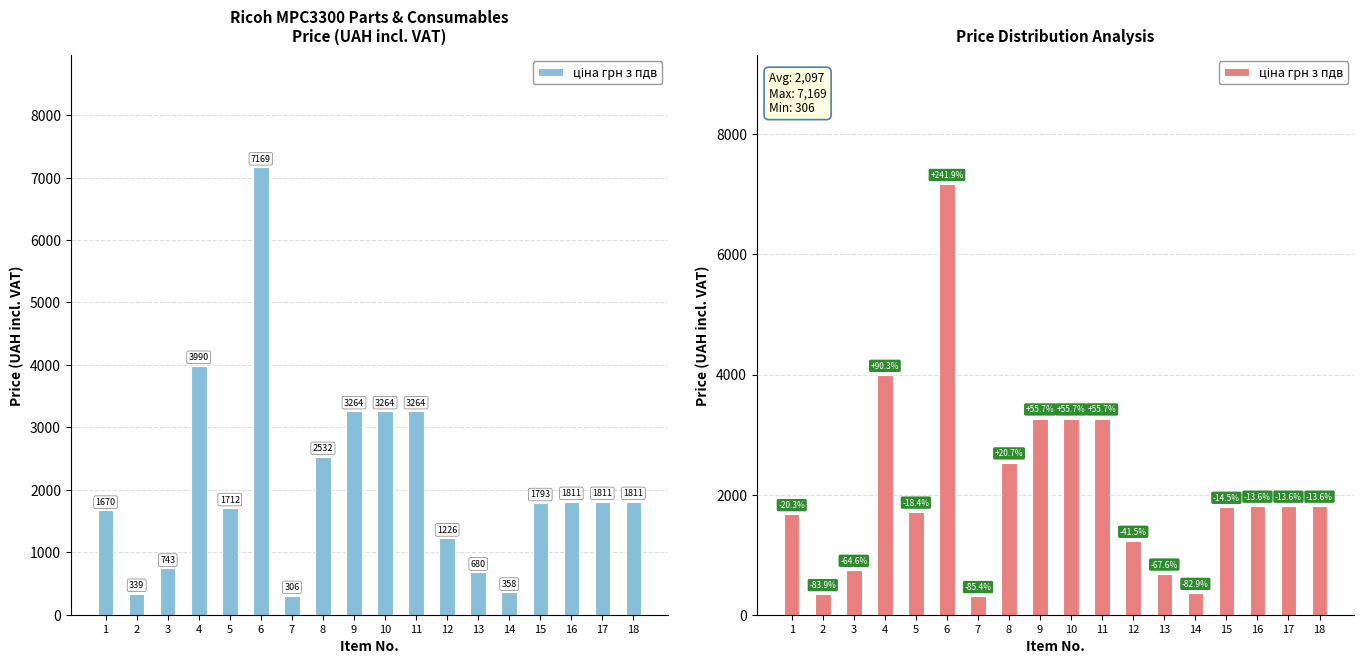

List the labels in order of value, largest first.

6, 4, 9, 10, 11, 8, 16, 17, 18, 15, 5, 1, 12, 3, 13, 14, 2, 7